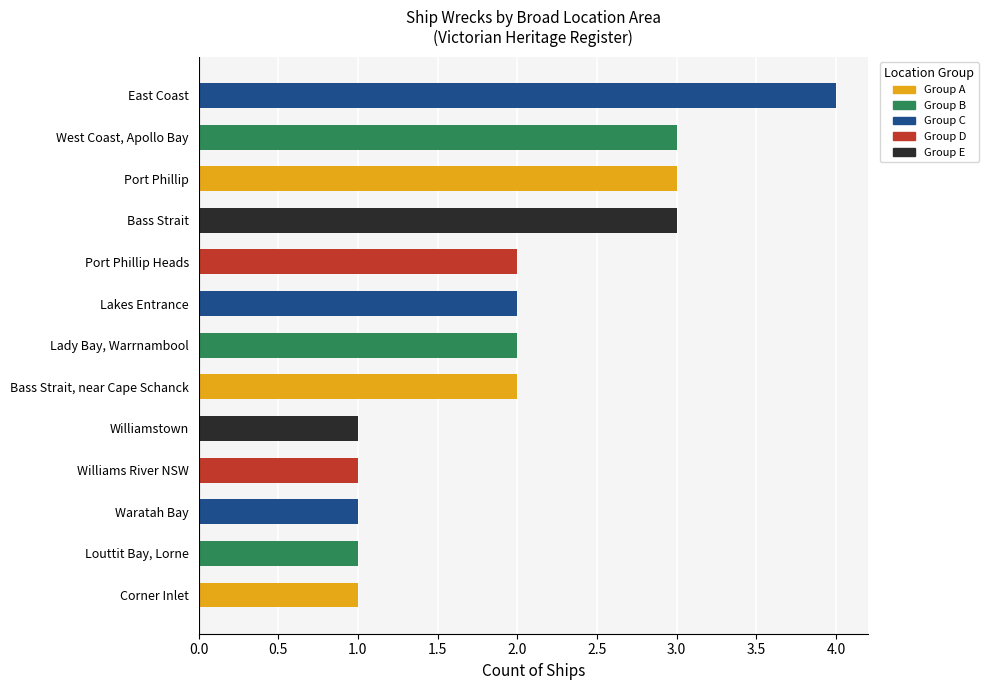

At which category does the chart reach its peak across all series?

East Coast